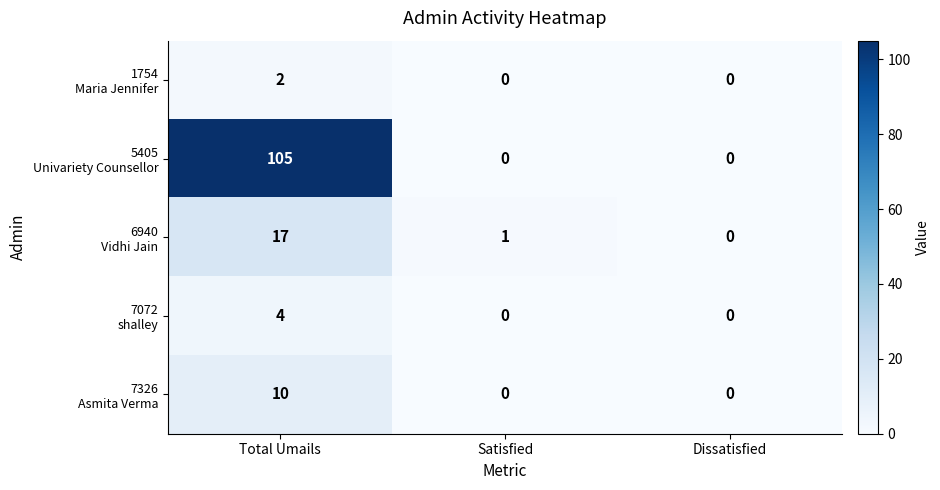

What is the maximum value shown in the chart?

105